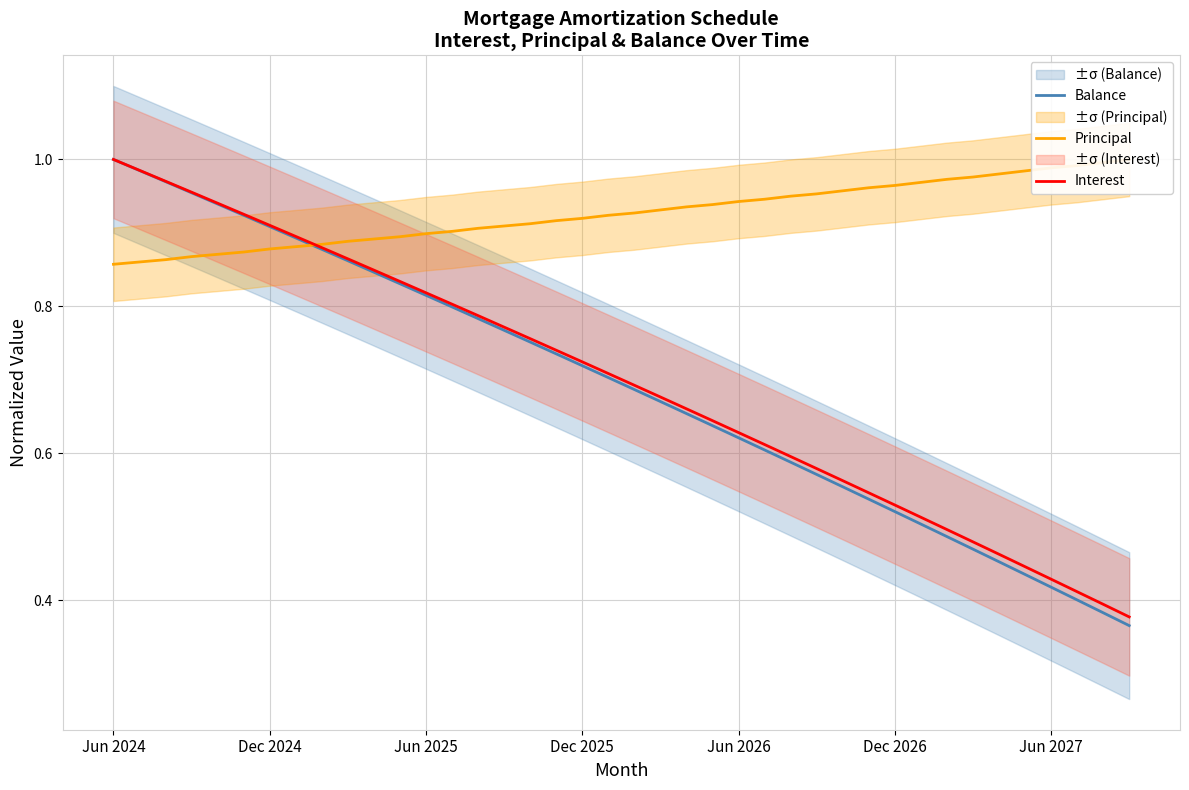

True or false: Balance and Principal cross at least once.

True